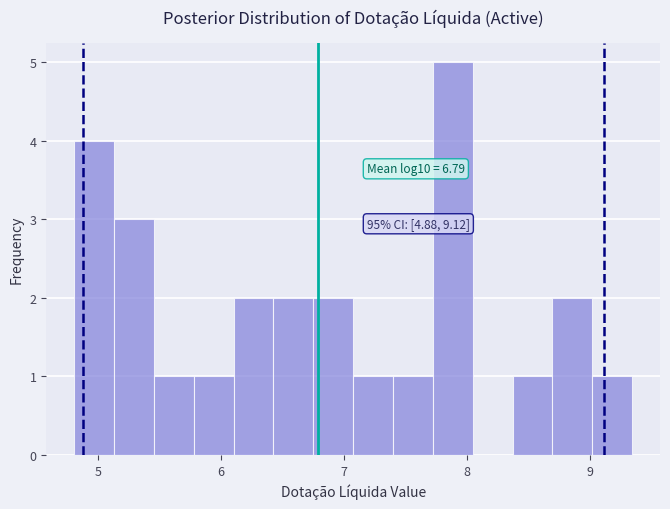

Around what value on the x-axis is the tallest bar? Give the approximate position of its centre, as read against the axis.

7.9